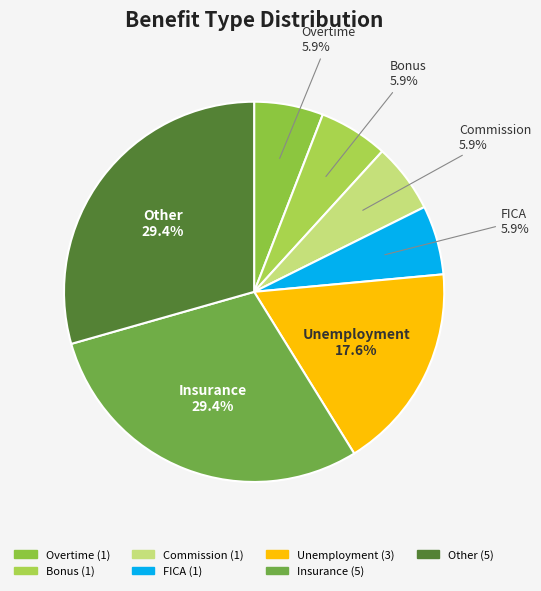

To the nearest percent, what is the average slice percentage?

14%